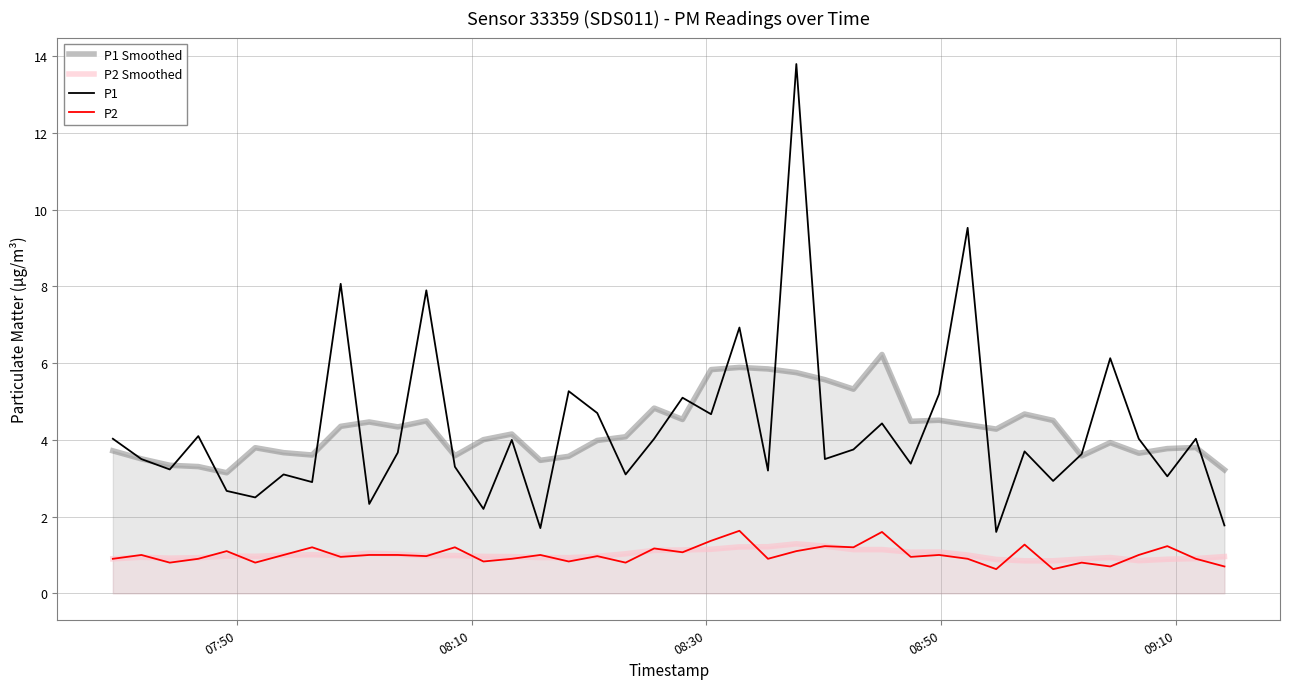

What is the greatest value displayed?

13.8